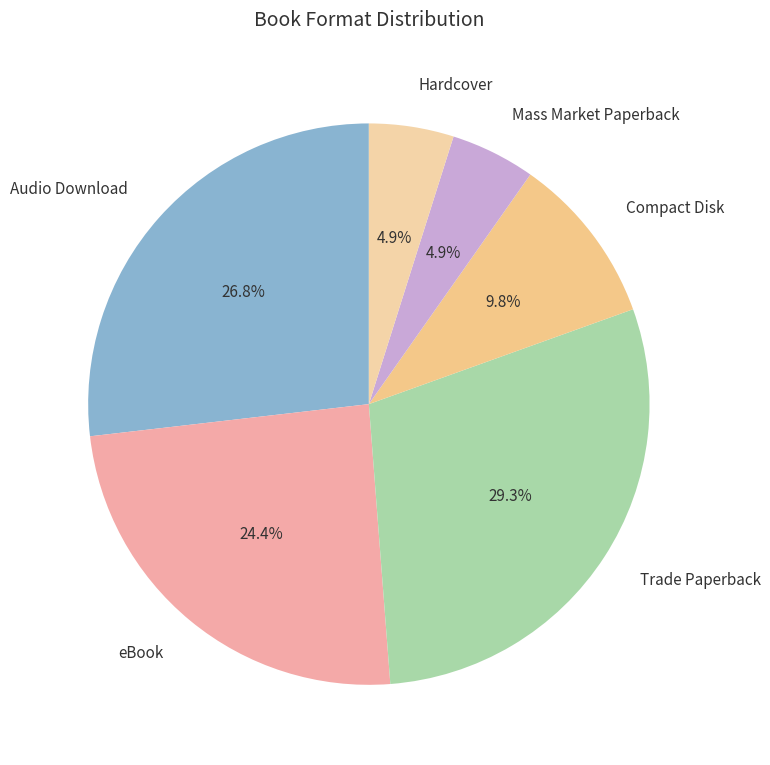

Which slice is the largest?

Trade Paperback